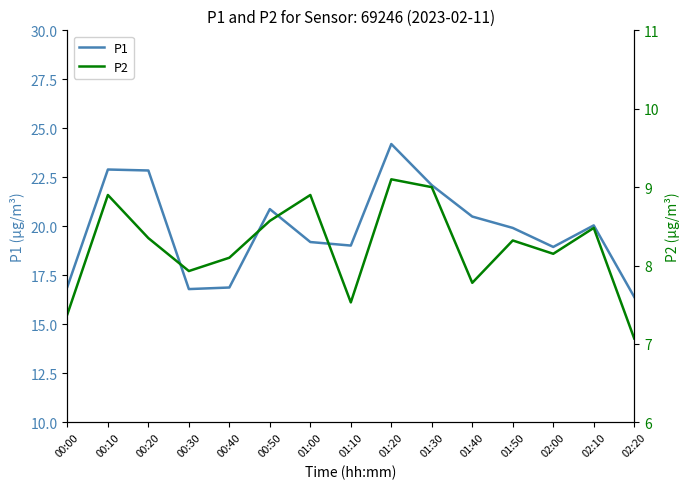

Between 00:10 and 01:50, which series saw the biggest shift?

P1